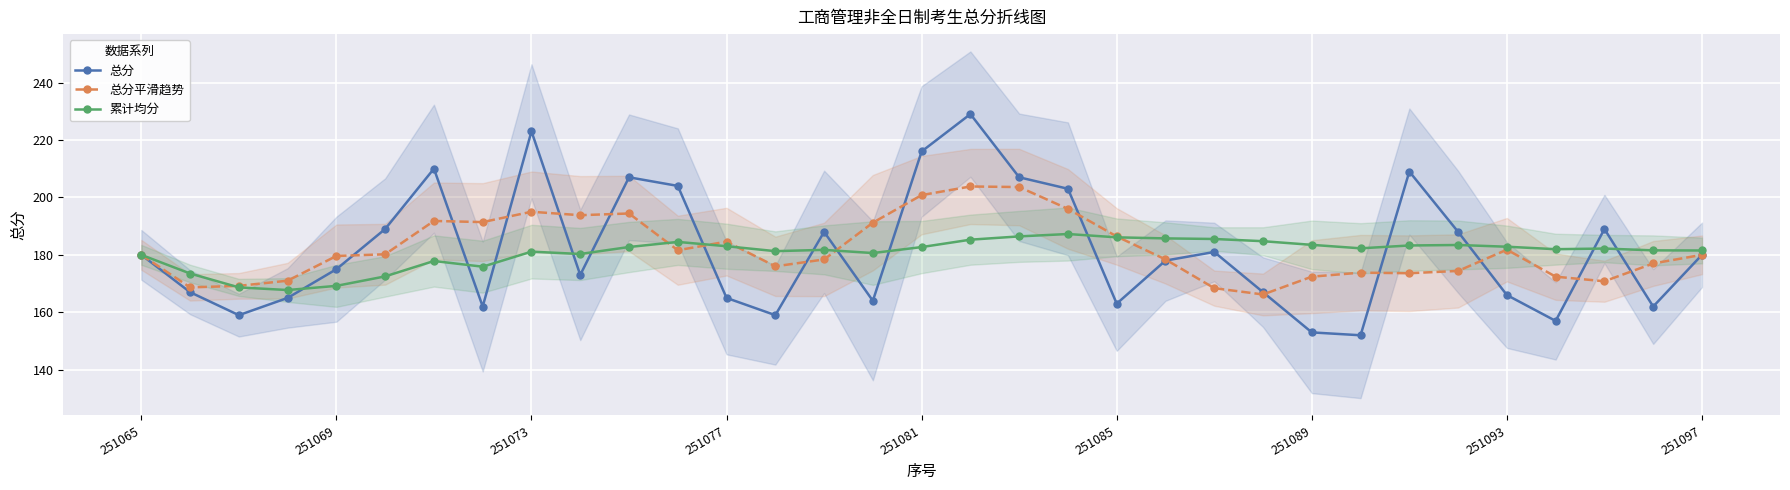

True or false: 累计均分 has a value of 181.6 at 31.

True